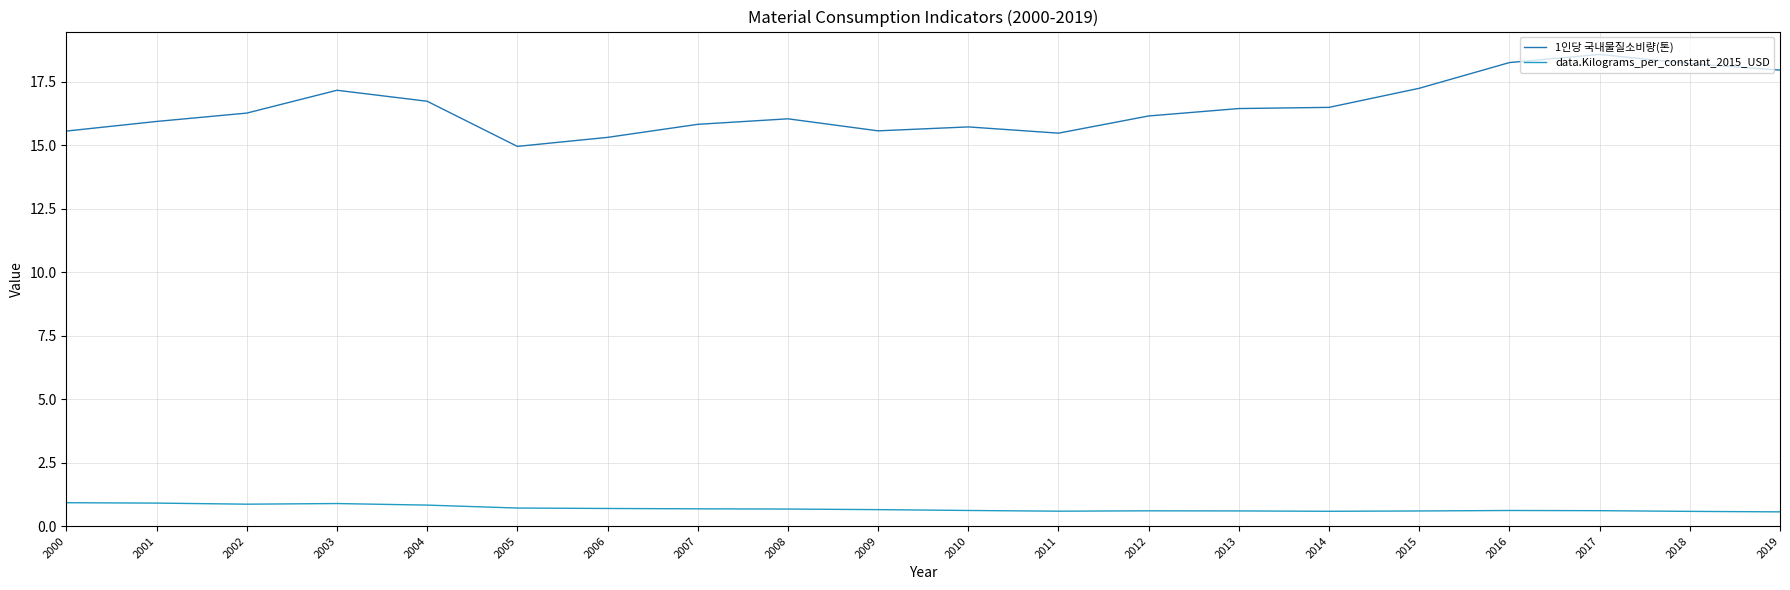

What is the difference between the second highest and minimum values in the data.Kilograms_per_constant_2015_USD series?

0.3